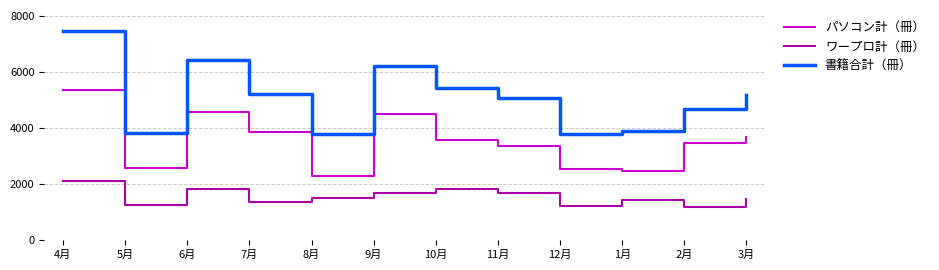

The value of ワープロ計（冊） at 4月 is 1374. True or false?

False